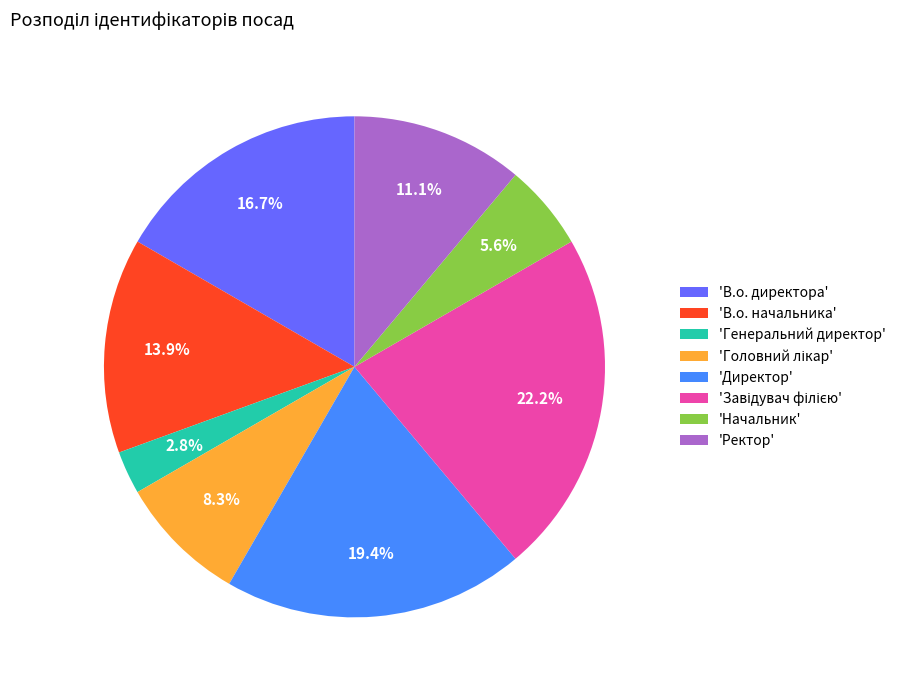

Combined, what portion of the pie is 'В.о. начальника' and 'Генеральний директор'?

16.7%